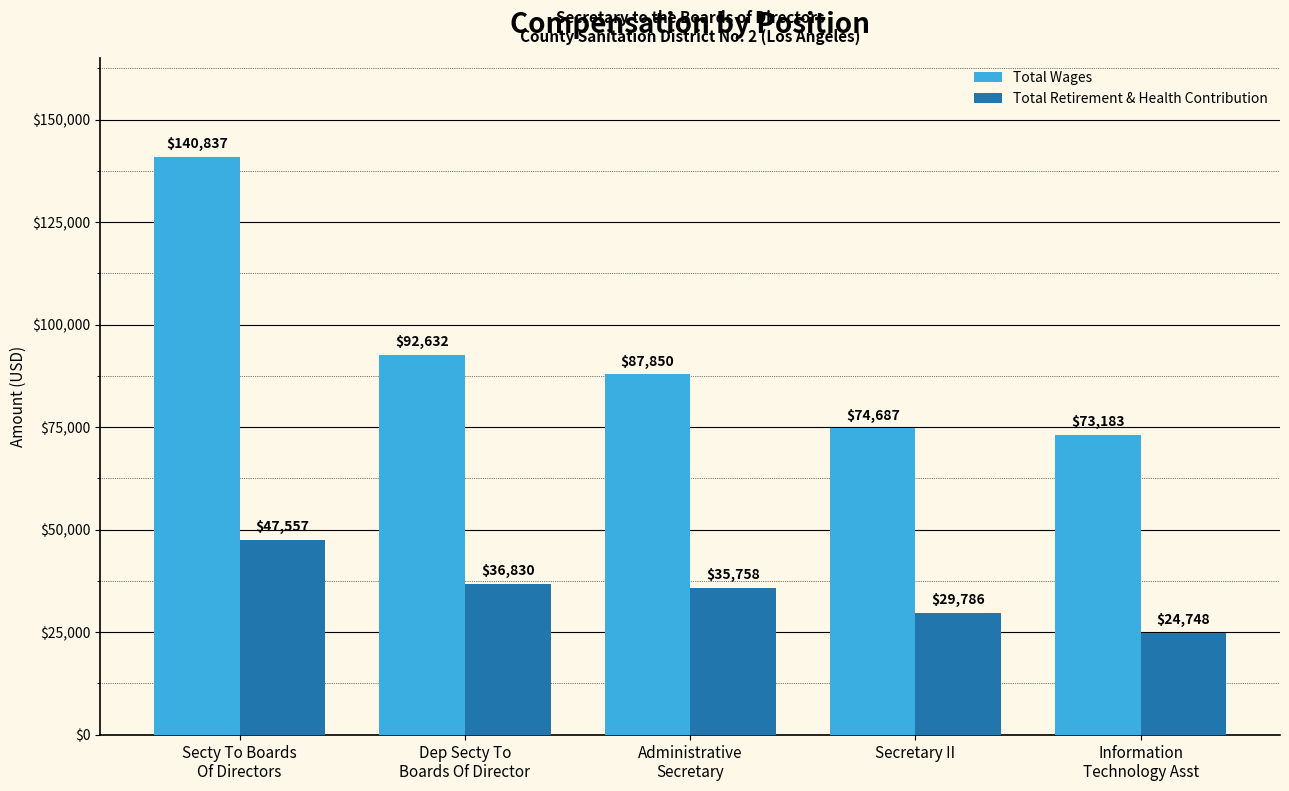

What is the sum of all Total Wages values?

469189